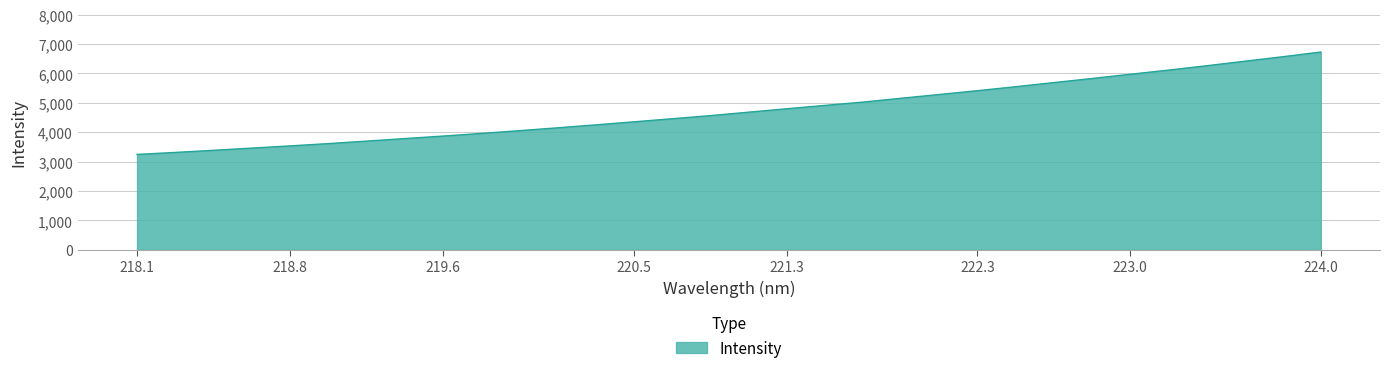

What is the minimum value shown in the chart?

3241.7